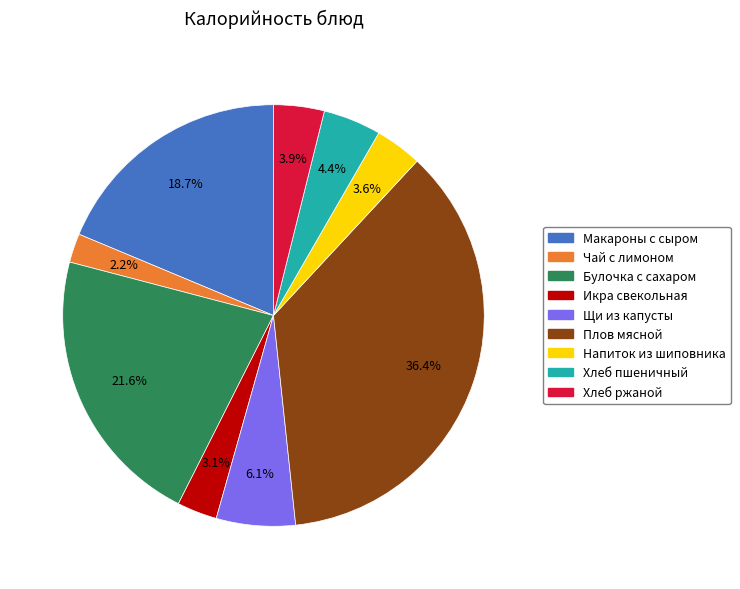

How many slices are in this pie chart?

9